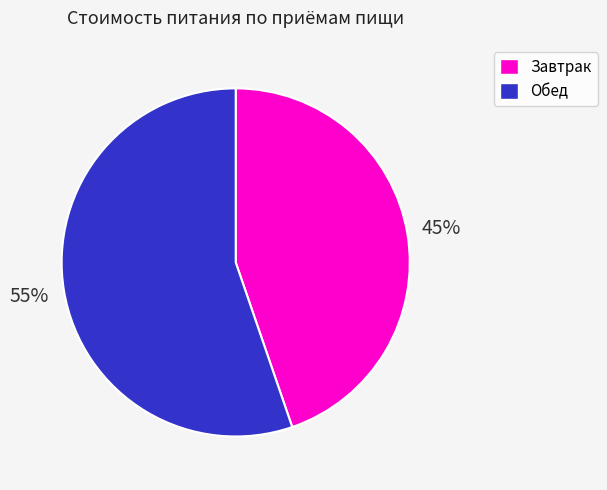

How many slices are in this pie chart?

2